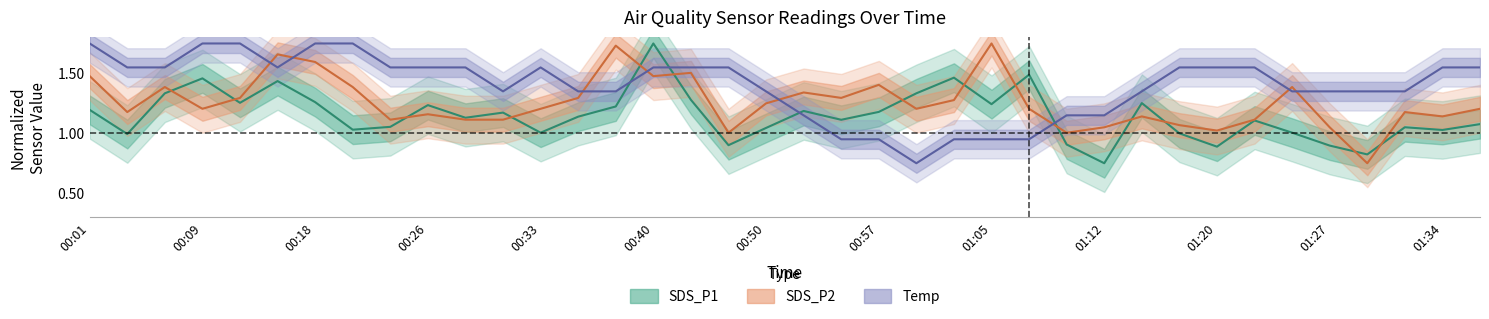

Which series has the largest total across all categories?

Temp